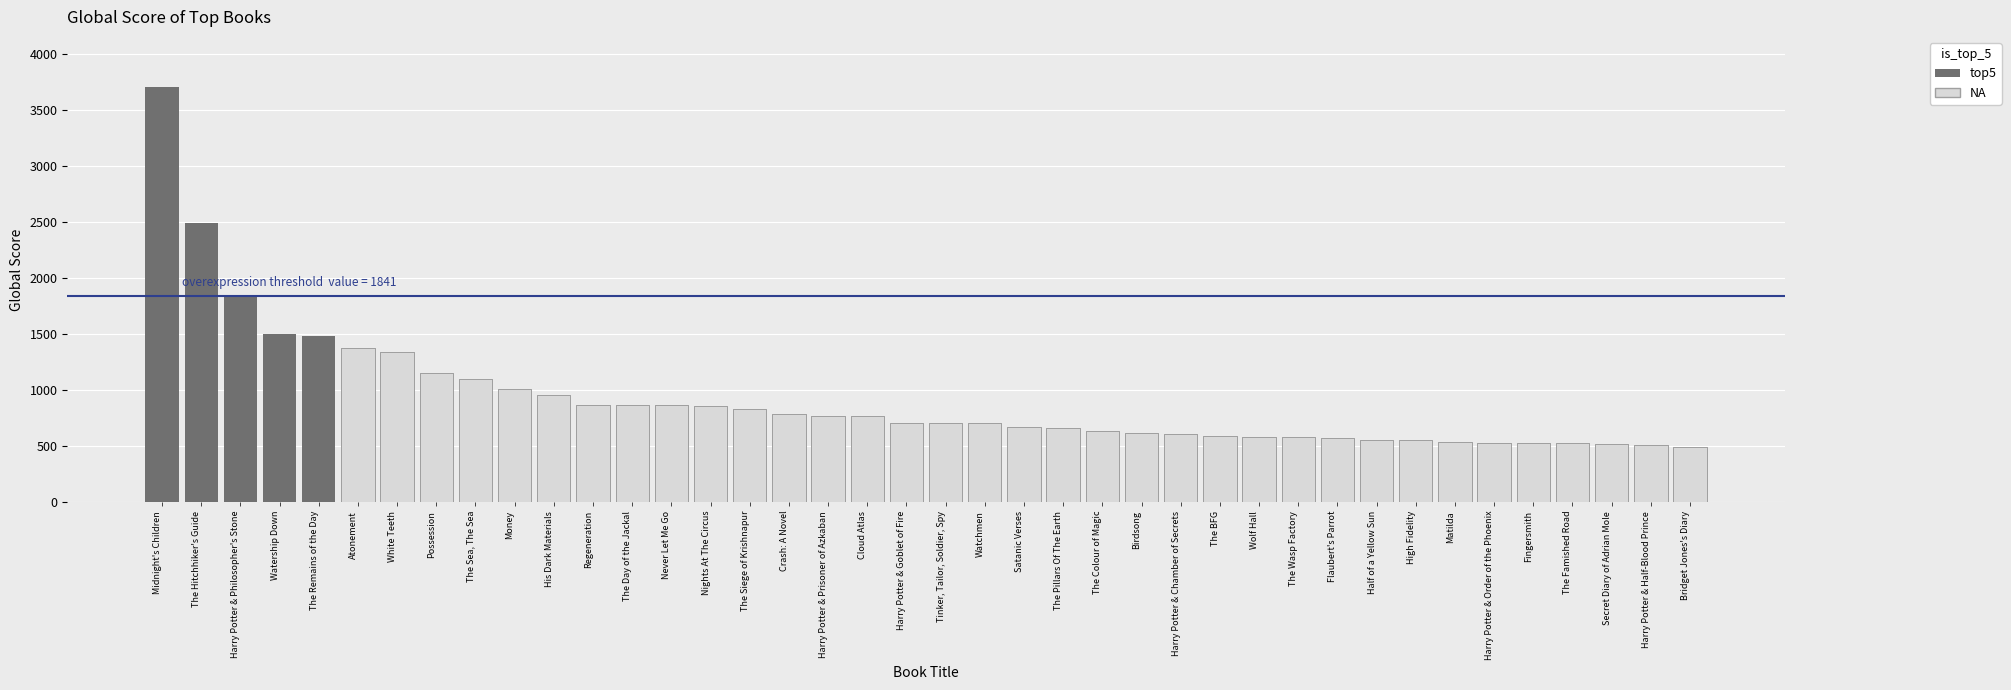

True or false: the data shows 831 at Harry Potter & Order of the Phoenix.

False